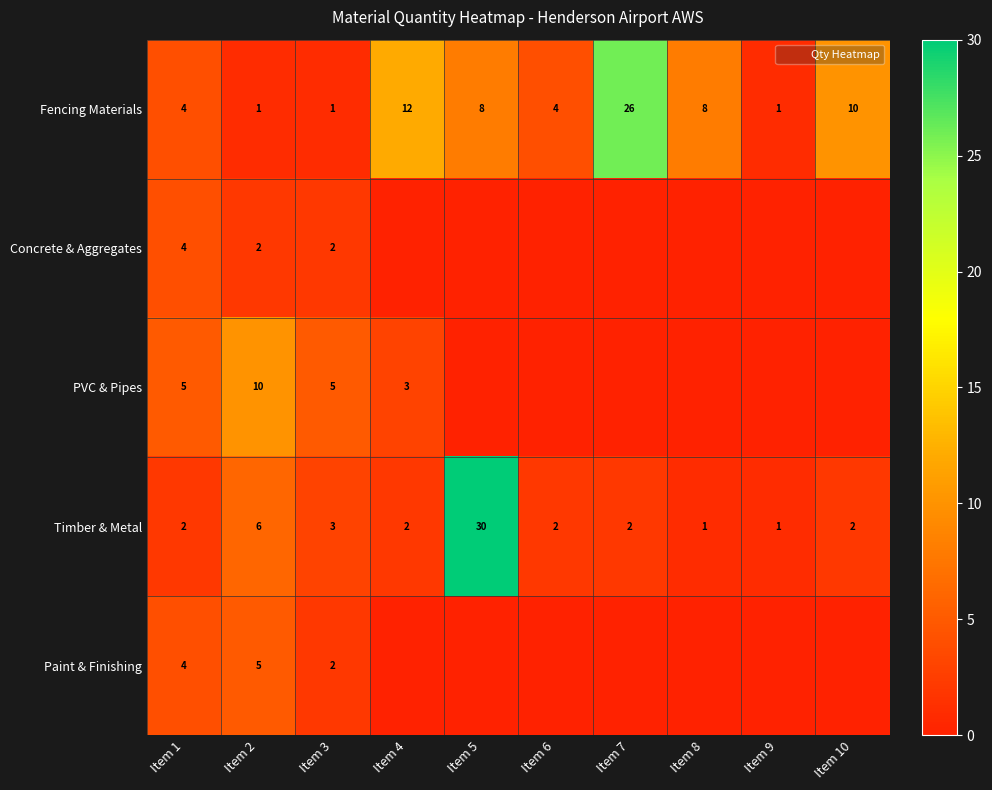

At which category is the sum across all series the highest?

Item 5